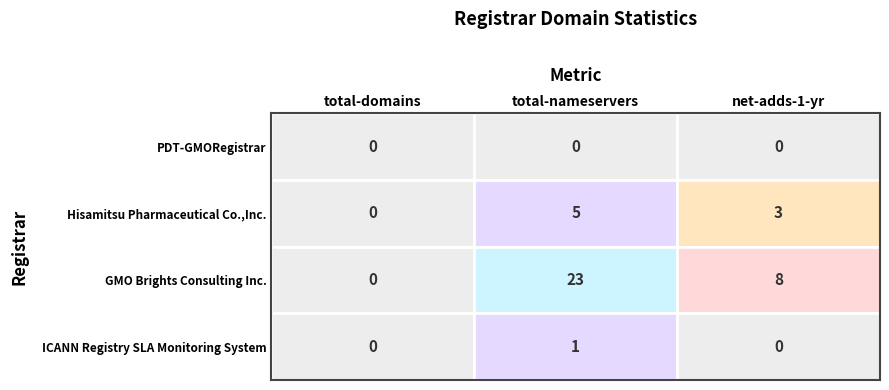

What is the total value across all series at 1?

29